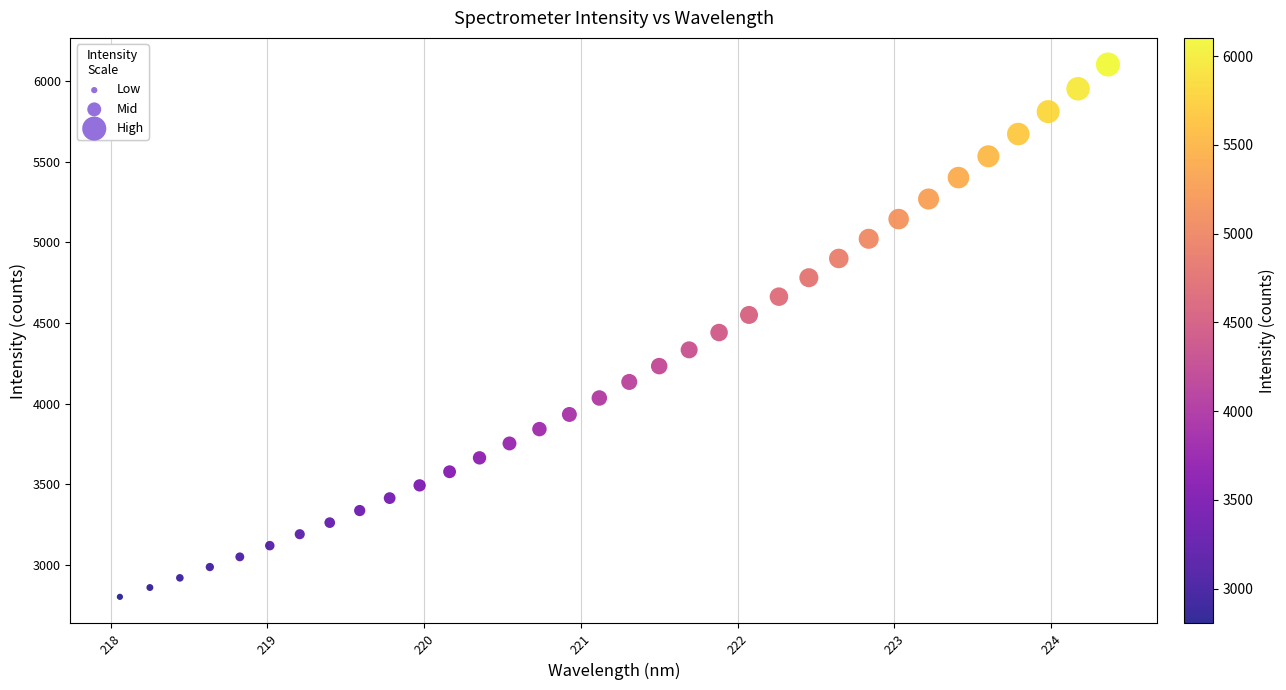

What is the range of Y values (max minus min)?

3300.1